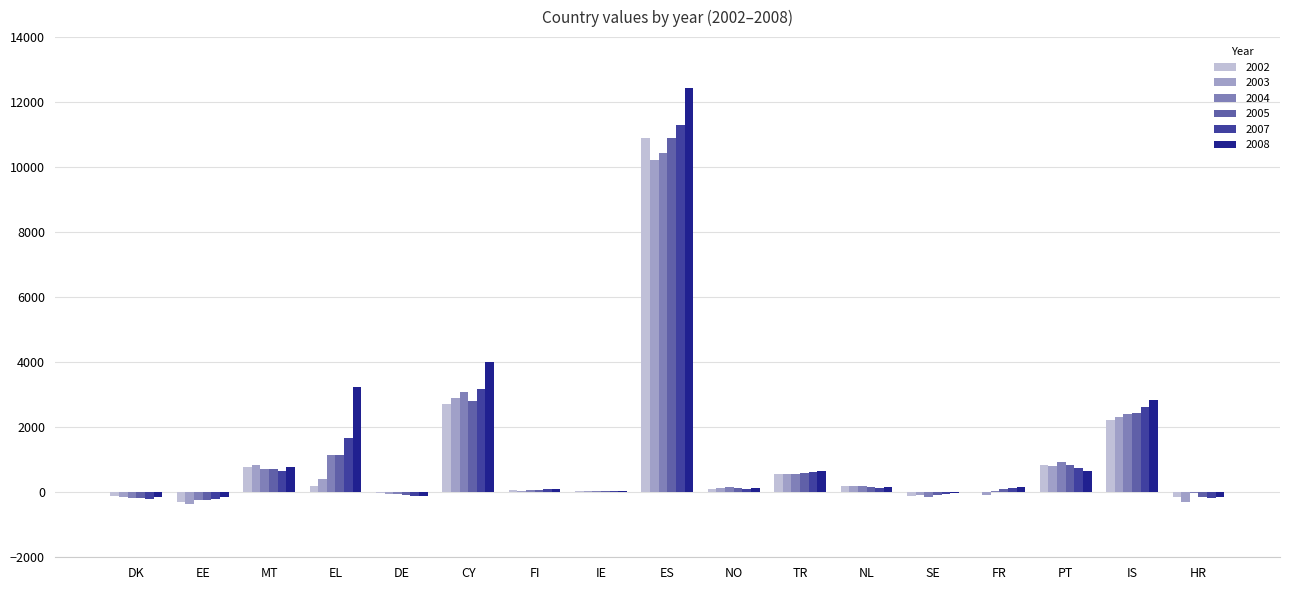

What is the average value of the 2007 series?

1208